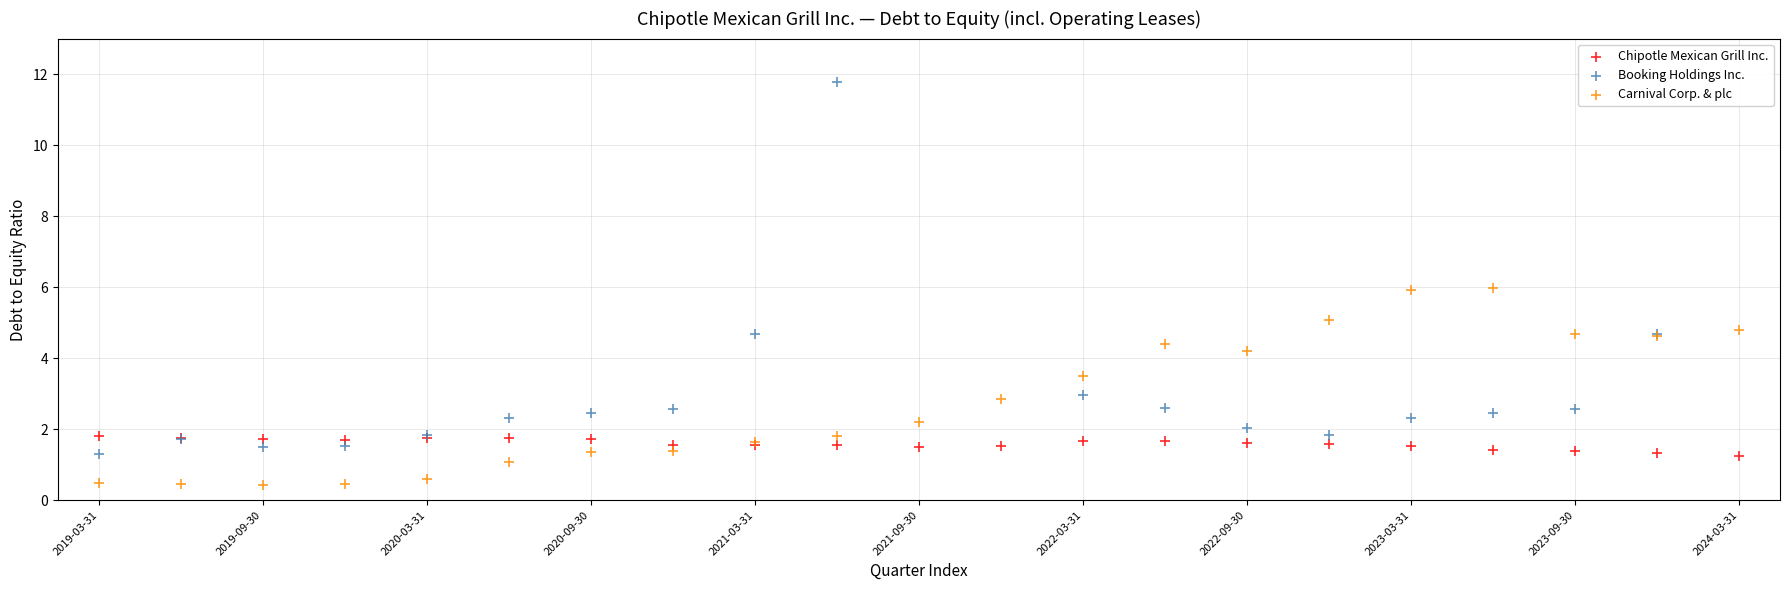

Which series has the widest spread of Y values?

Booking Holdings Inc.